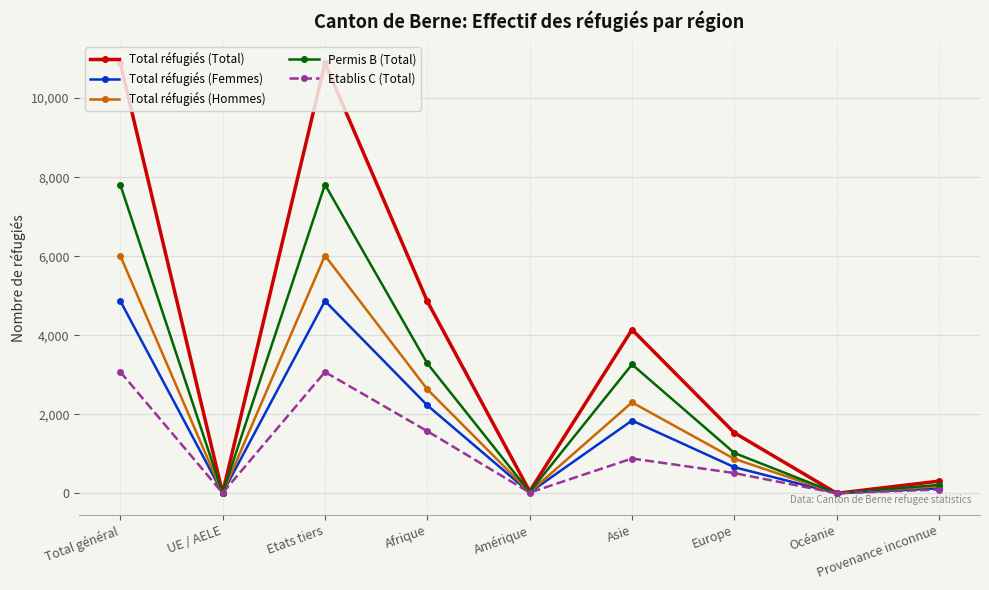

Which series has the largest total across all categories?

Total réfugiés (Total)